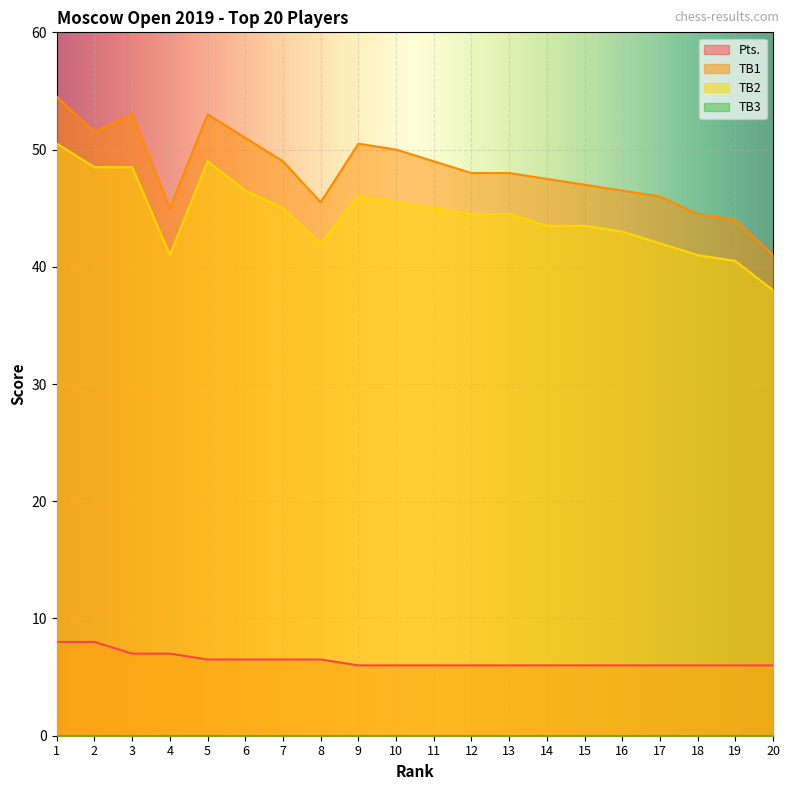

Which label corresponds to the smallest value in the chart?

9